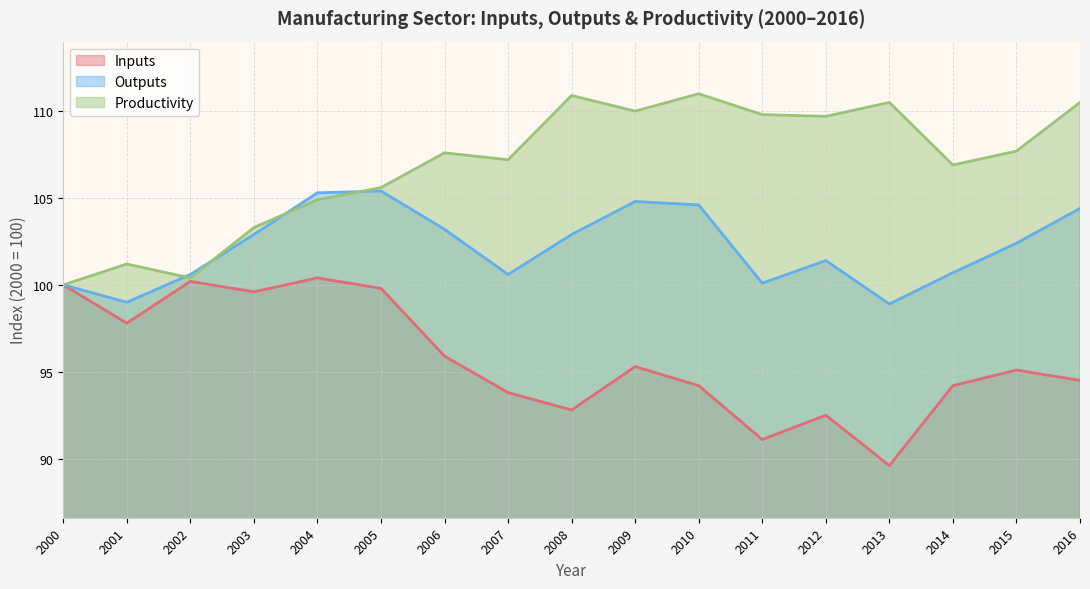

The value of Productivity at 2000 is 100.0. True or false?

True